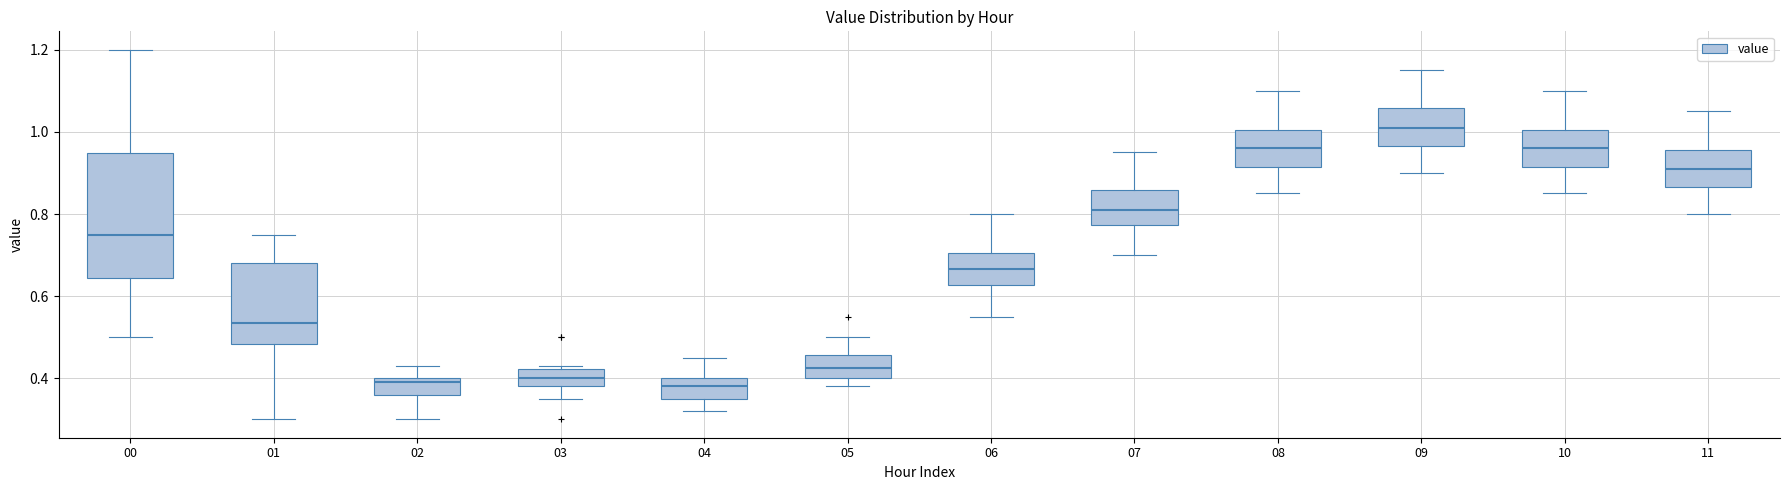

Comparing the boxes themselves (not the whiskers), which one is the tallest?

00